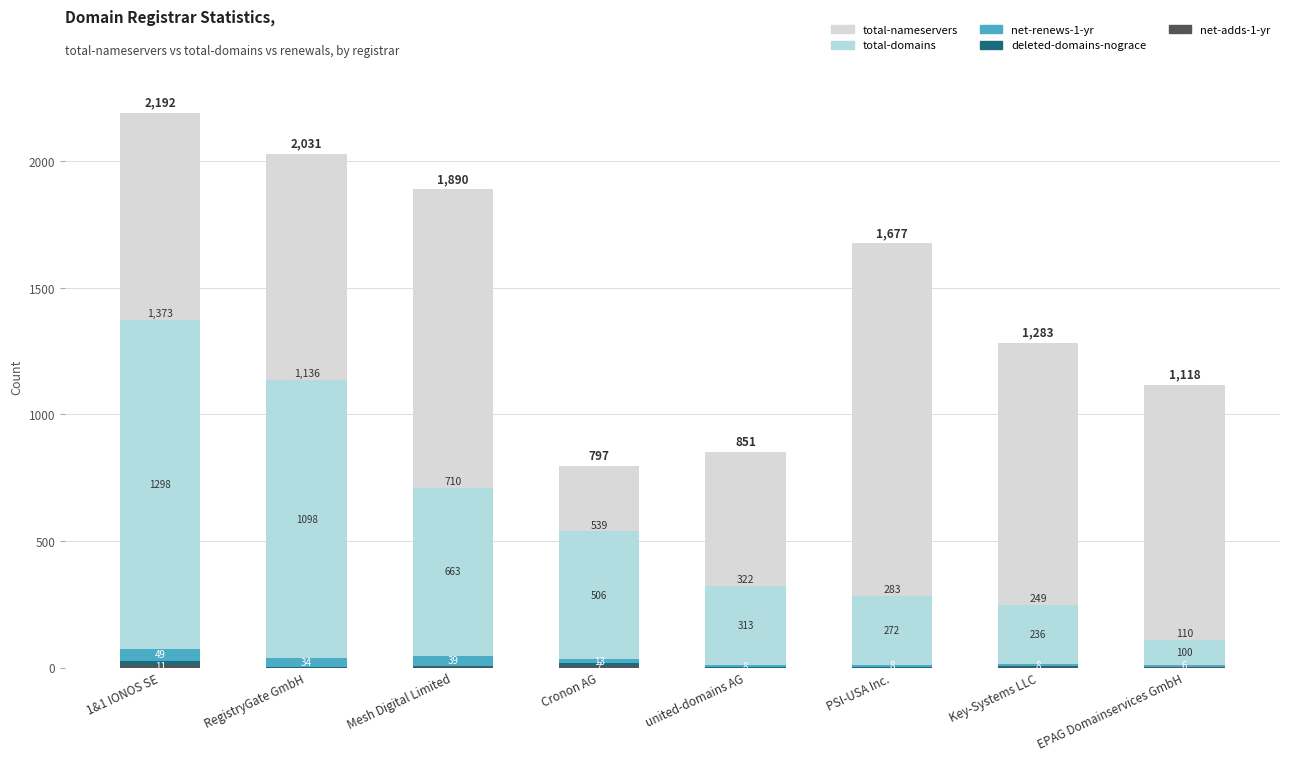

What is the label of the 4th bar from the right?

united-domains AG